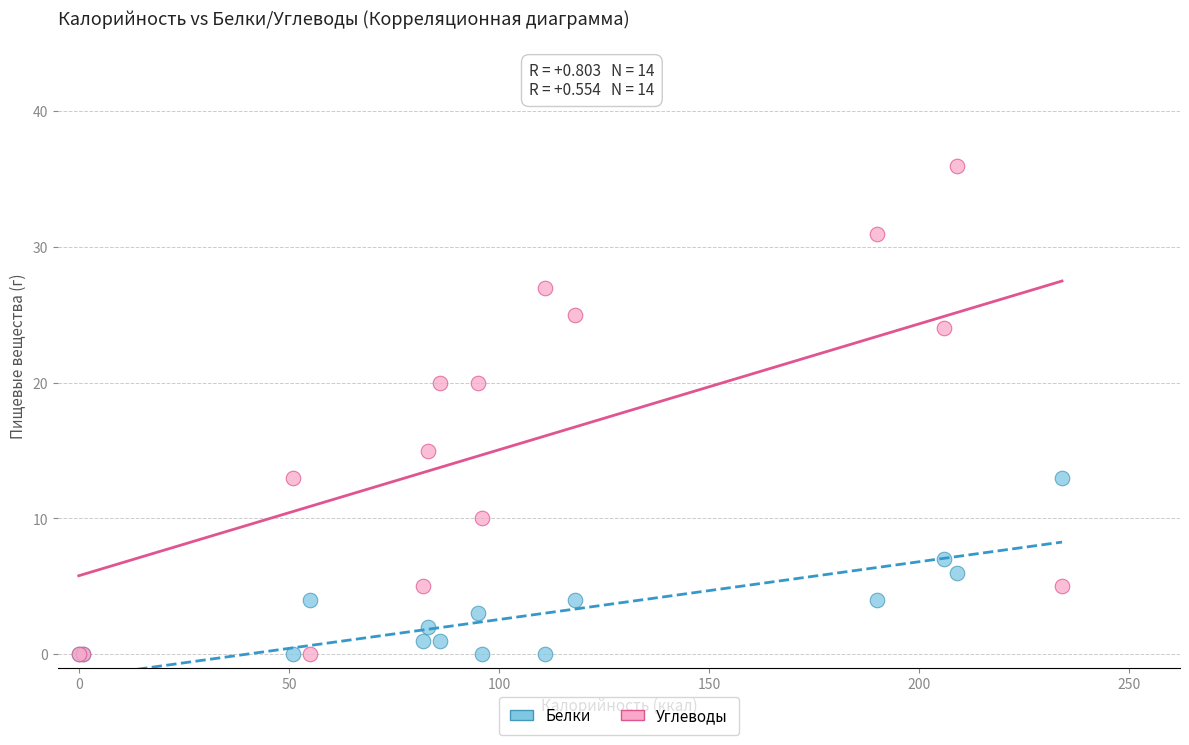

What is the X range (max minus min) for the scatter plot?

234